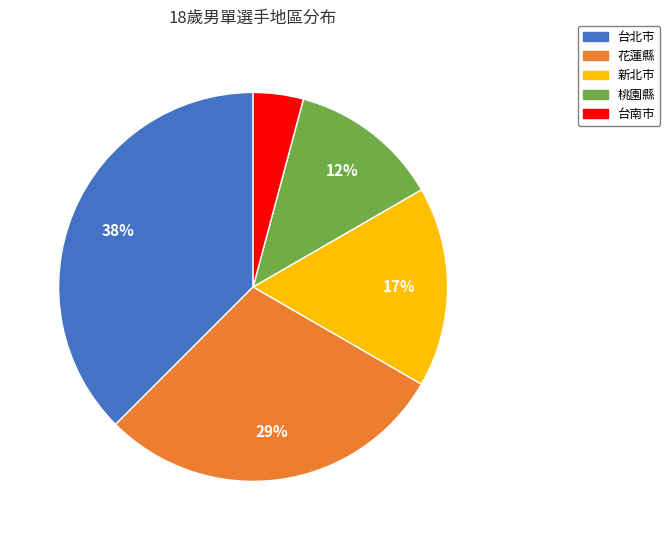

Rank the categories by value from lowest to highest.

台南市, 桃園縣, 新北市, 花蓮縣, 台北市